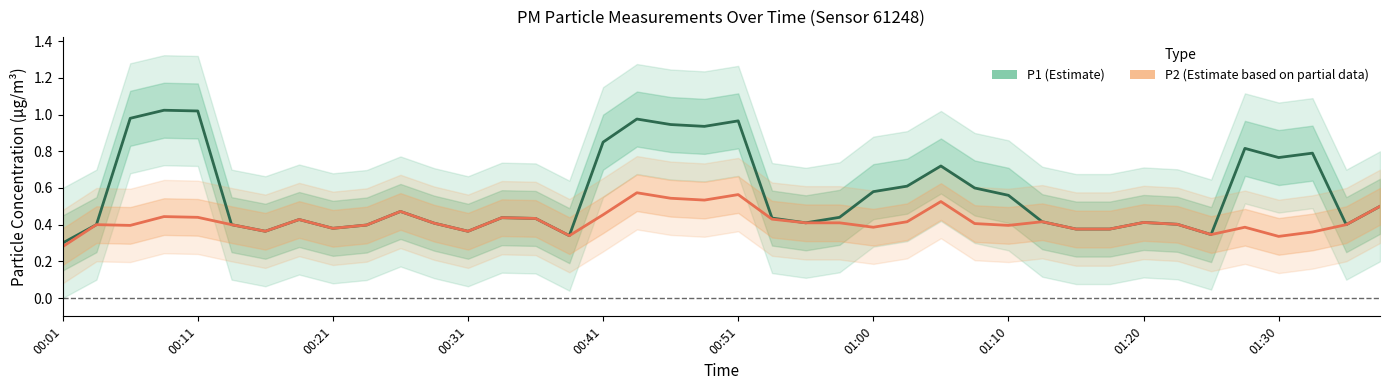

What is the smallest value displayed?

0.3